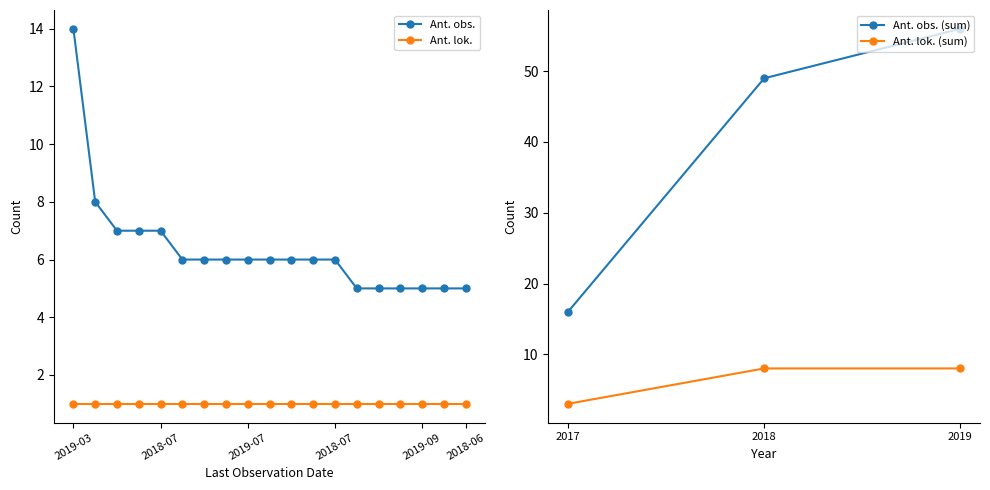

Reading left to right, extract all data points from this chart.

14	8	7	7	7	6	6	6	6	6	6	6	6	5	5	5	5	5	5